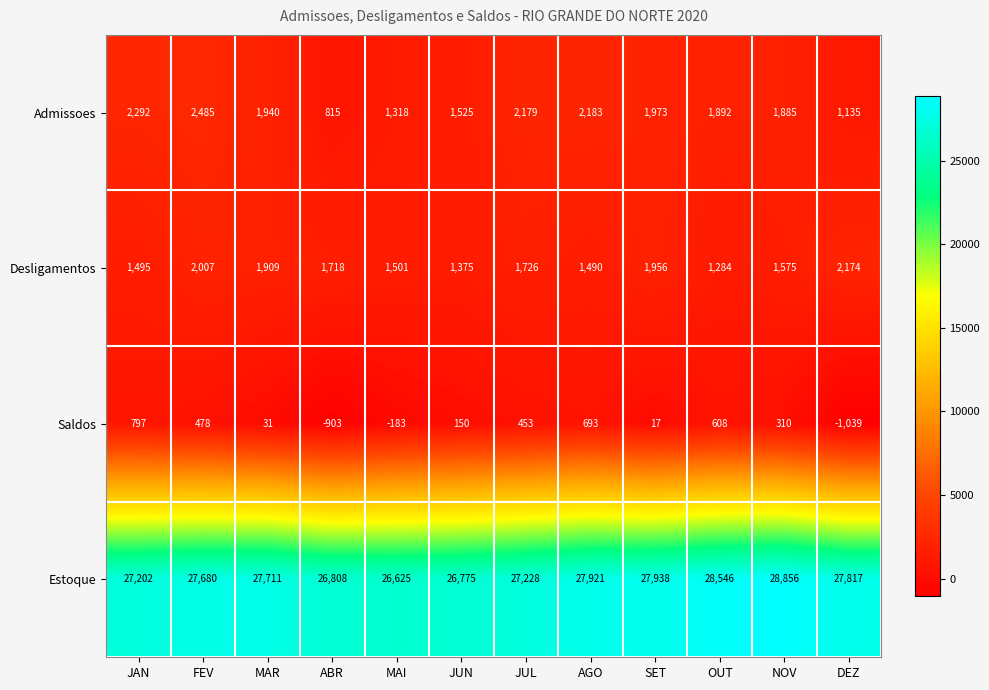

Where is Desligamentos nearest to the value 1729?

JUL